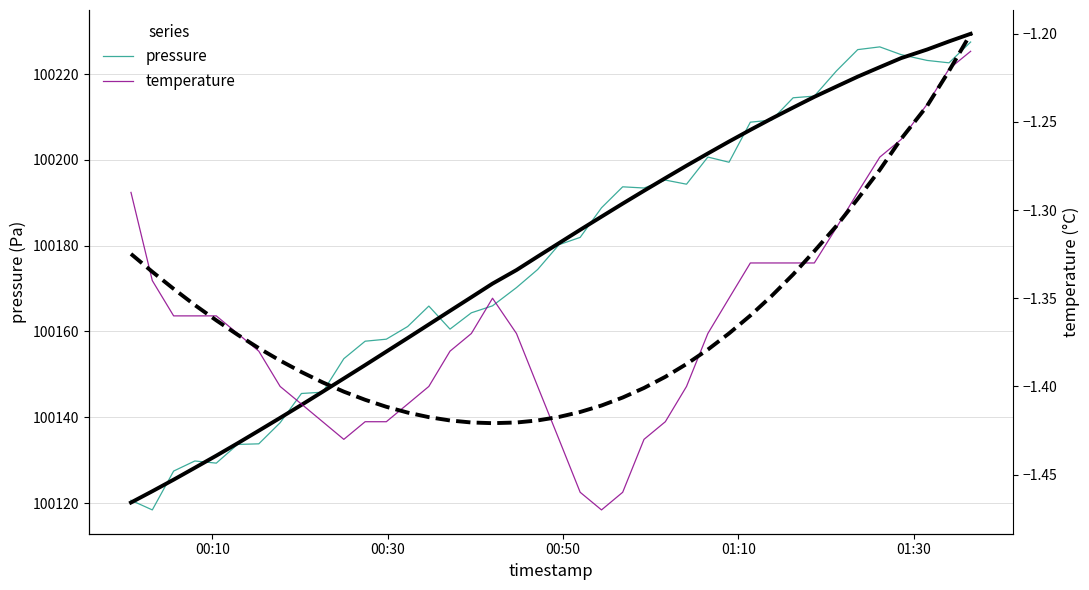

True or false: temperature has more than 2 interior local peaks.

False